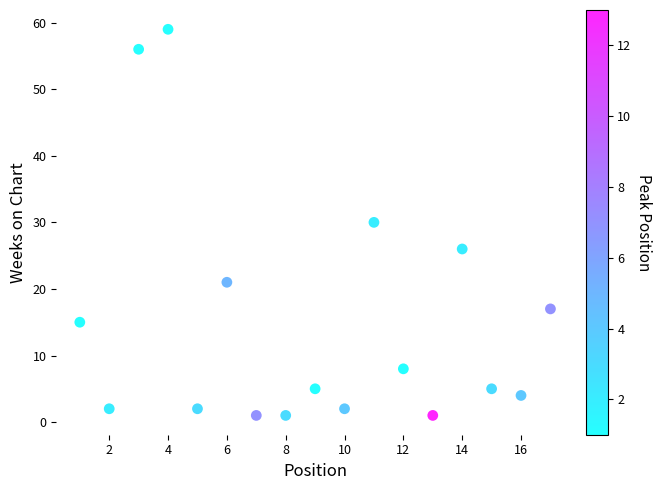

What is the range of Y values (max minus min)?

58